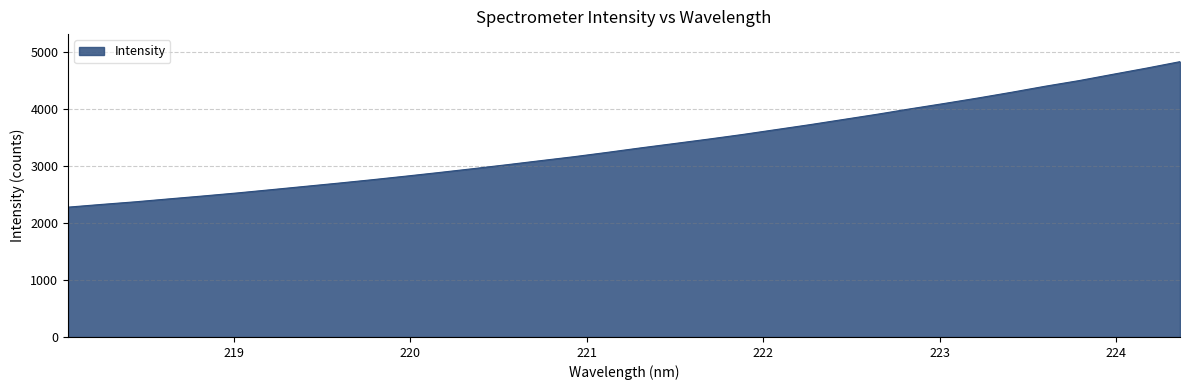

What is the smallest value displayed?

2276.2